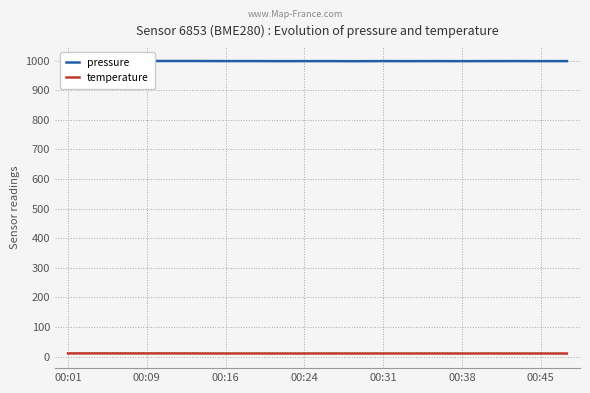

What is the greatest value displayed?

998.5